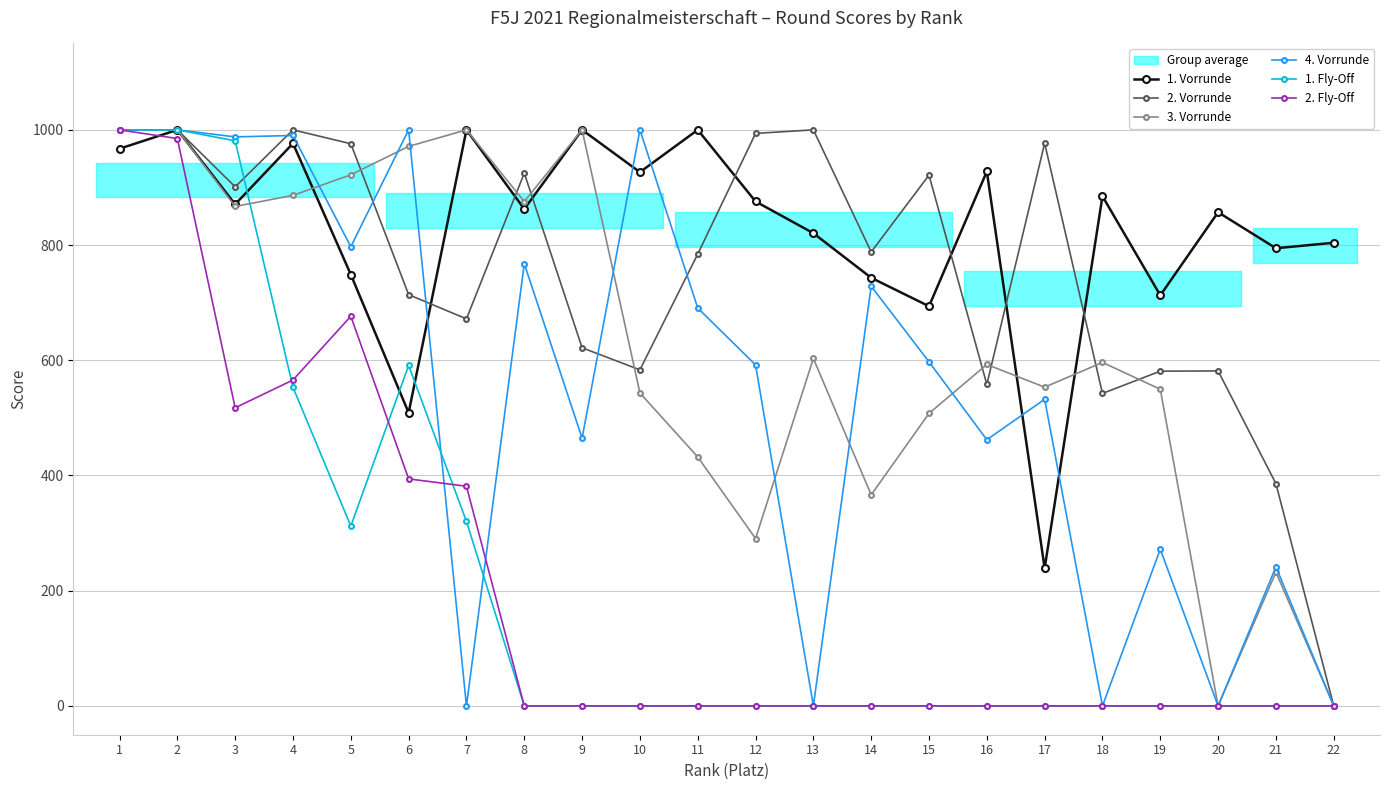

True or false: 2. Fly-Off and 2. Vorrunde cross at least once.

False